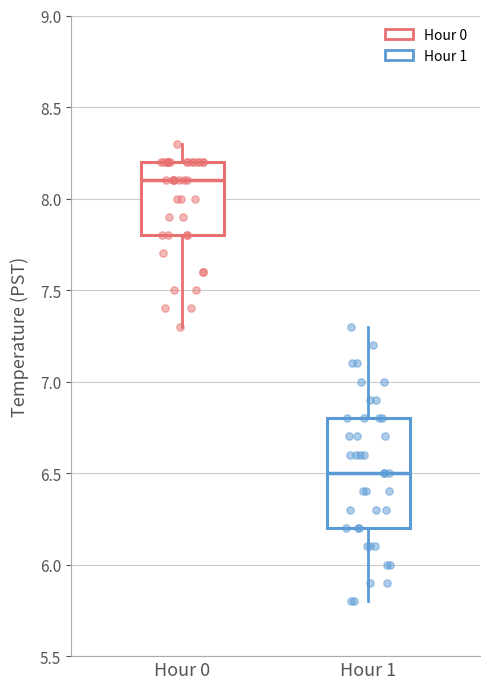

Comparing the boxes themselves (not the whiskers), which one is the tallest?

Hour 1